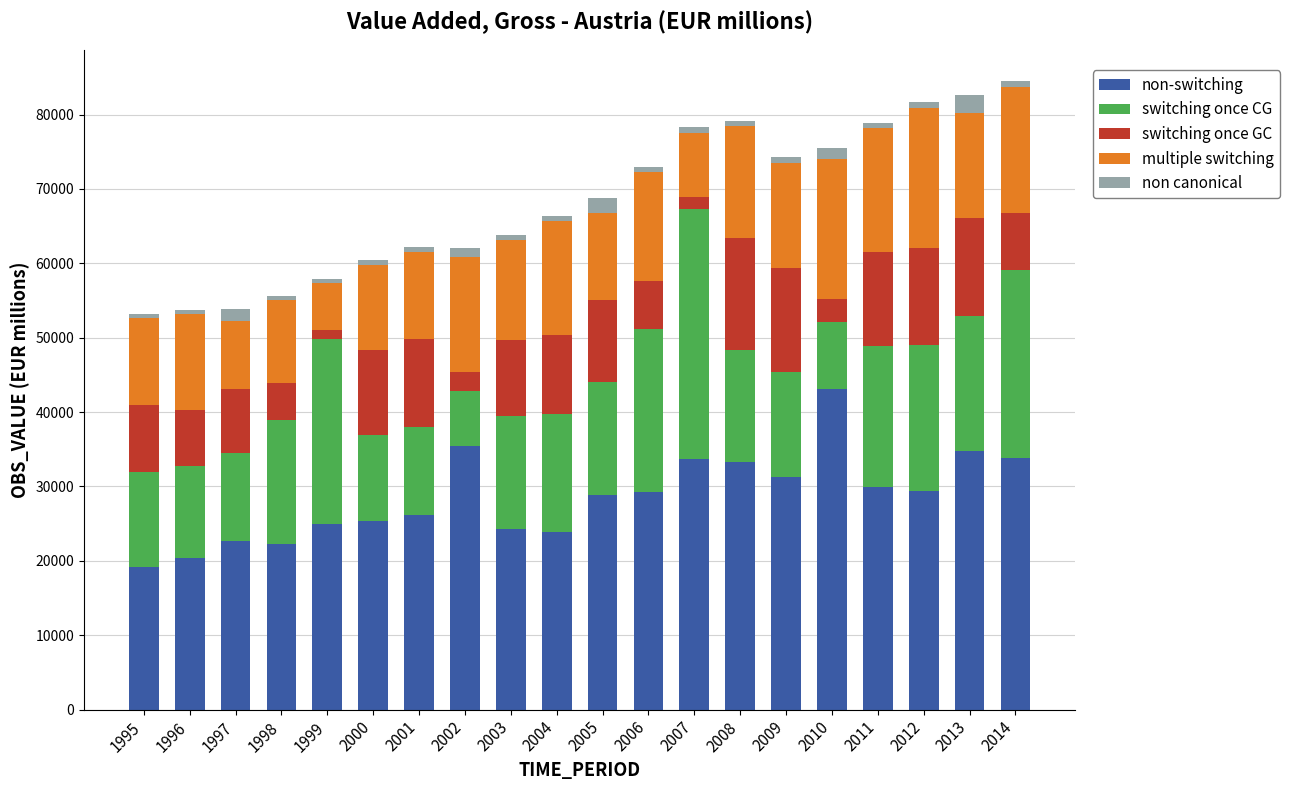

What is the total value across all series at 1998?

55599.2